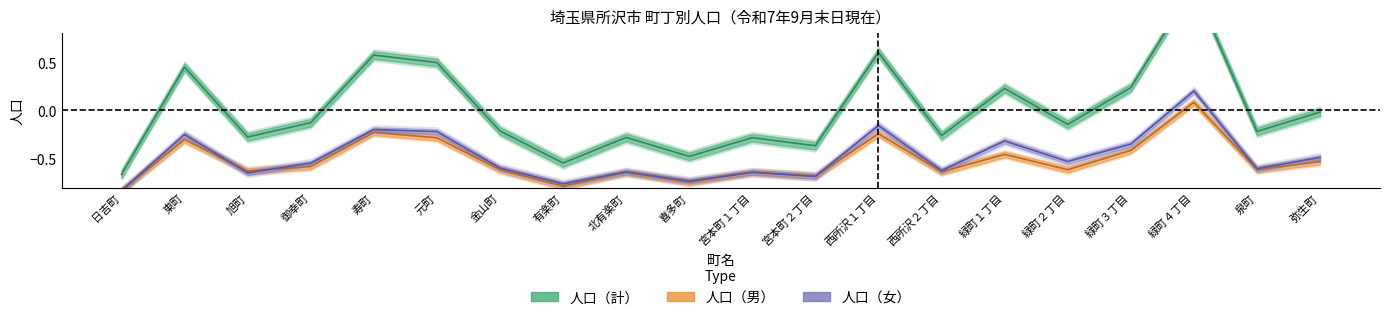

Reading left to right, extract all data points from this chart.

人口（男）: -0.8	-0.3	-0.6	-0.6	-0.2	-0.3	-0.6	-0.8	-0.6	-0.7	-0.6	-0.7	-0.2	-0.6	-0.5	-0.6	-0.4	0.1	-0.6	-0.5
人口（女）: -0.8	-0.2	-0.6	-0.5	-0.2	-0.2	-0.6	-0.8	-0.6	-0.7	-0.6	-0.7	-0.2	-0.6	-0.3	-0.5	-0.3	0.2	-0.6	-0.5
人口（計）: -0.7	0.4	-0.3	-0.1	0.6	0.5	-0.2	-0.5	-0.3	-0.5	-0.3	-0.4	0.6	-0.3	0.2	-0.1	0.2	1.3	-0.2	-0.0